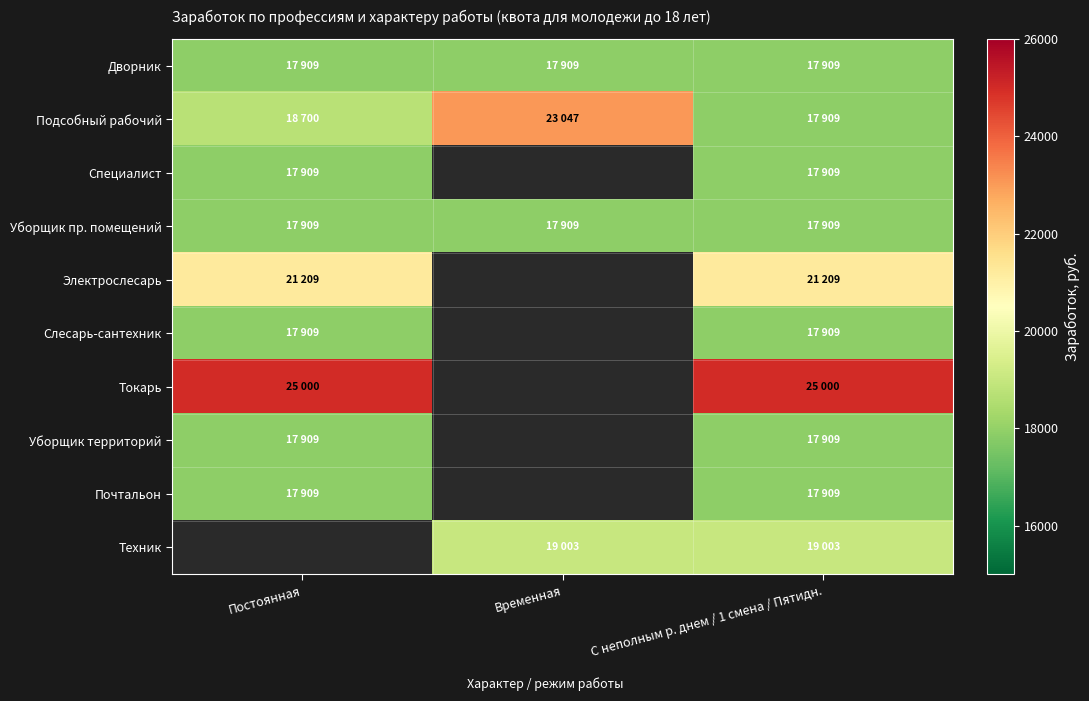

Between Временная and С неполным р. днем / 1 смена / Пятидн., which series saw the biggest shift?

Подсобный рабочий